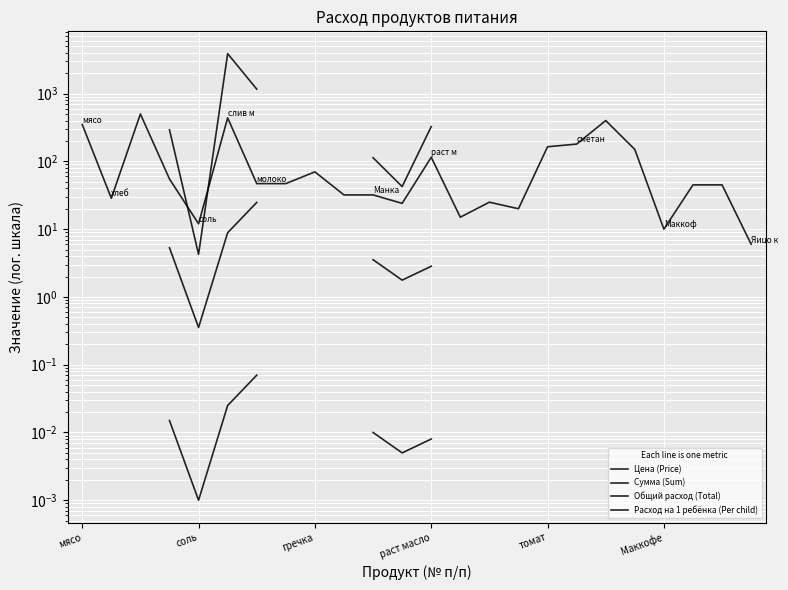

In Сумма (Sum), how many points are lower than both neighbors (excluding endpoints)?

2